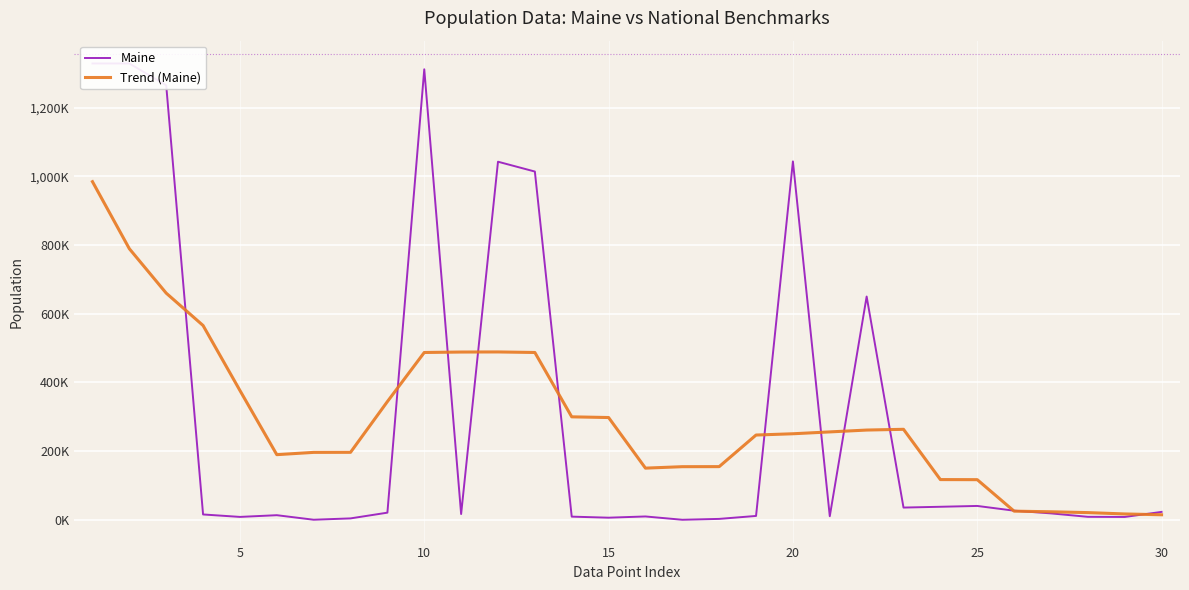

What is the value of the Trend (Maine) point at the 20th from the left?

250586.0